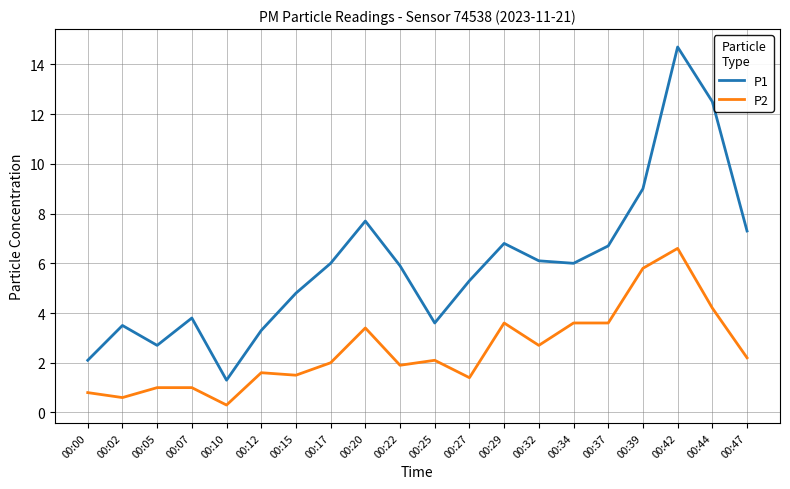

Which series has the largest total across all categories?

P1